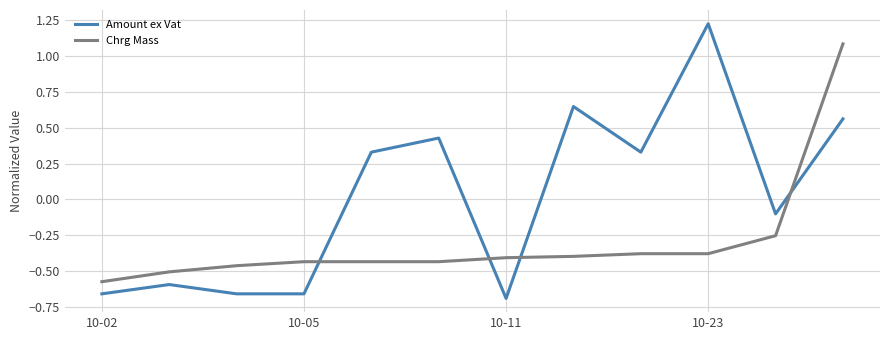

Which series has the widest spread of values?

Amount ex Vat